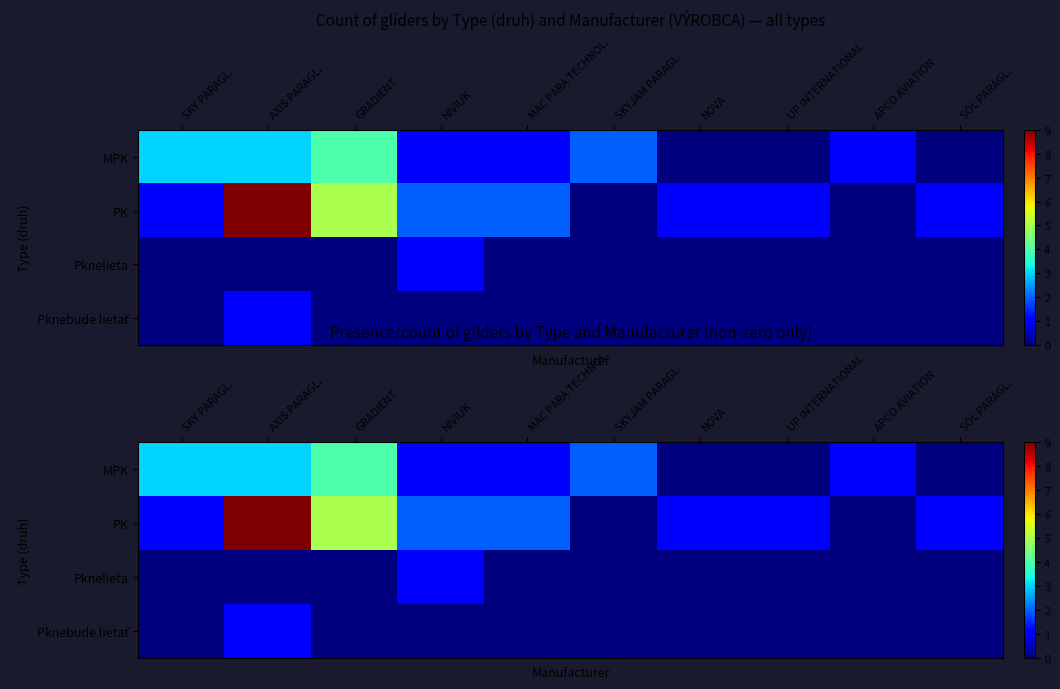

What is the highest value of the Pknebude lietať series?

1